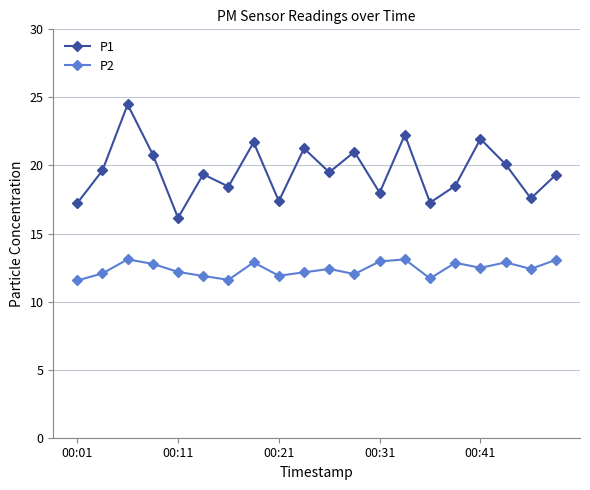

True or false: P1 has more than 0 points higher than both neighbors.

True